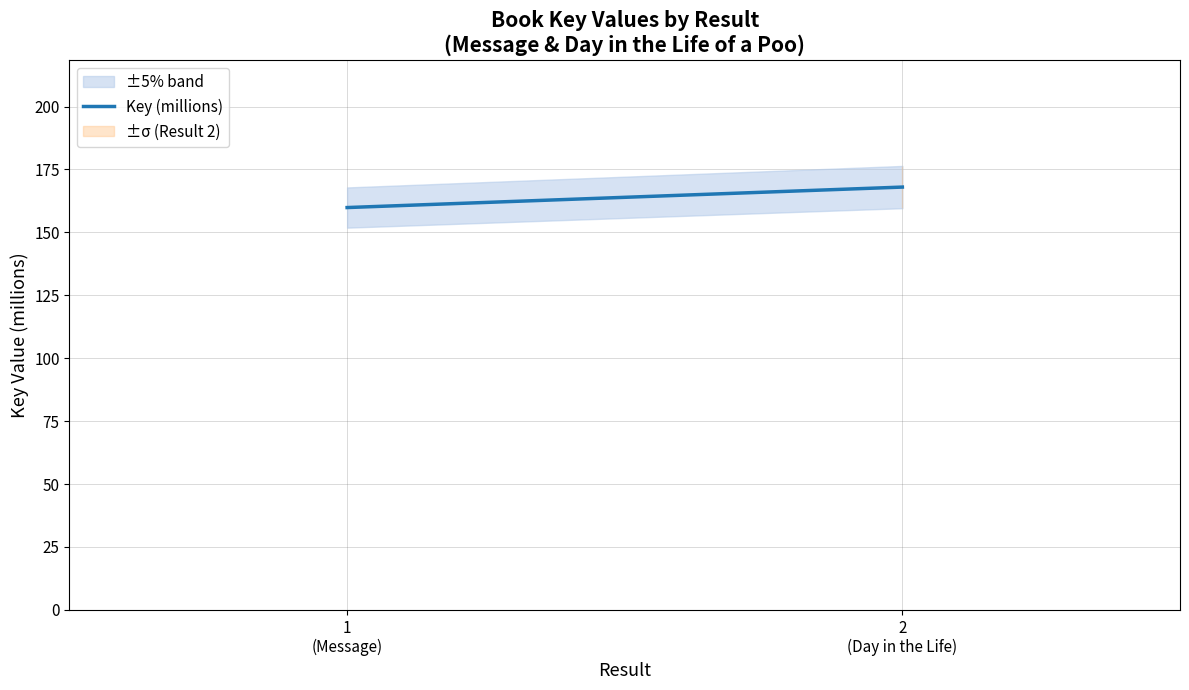

How many lines are shown in the chart?

1